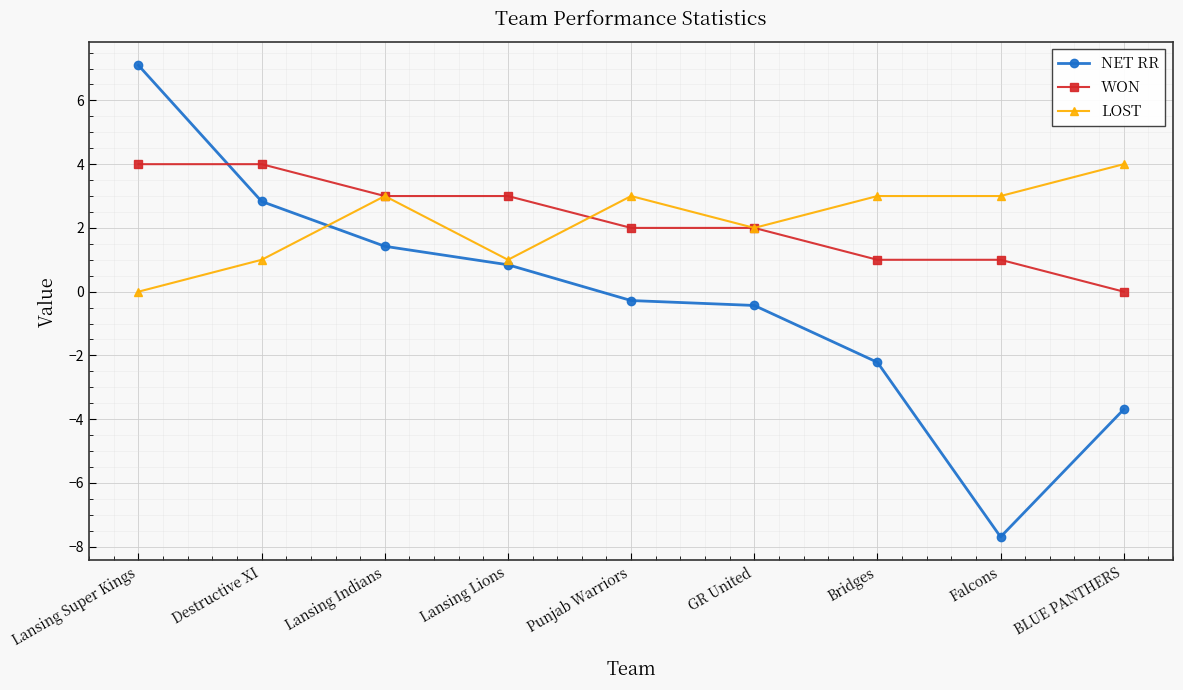

Which series has the widest spread of values?

NET RR